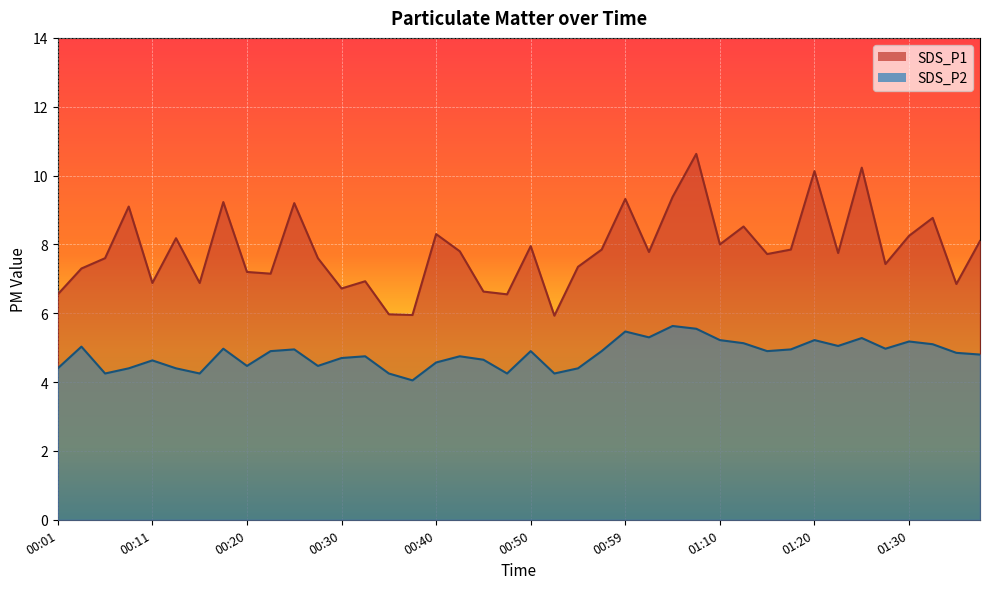

What are all the series names shown in the legend?

SDS_P1, SDS_P2